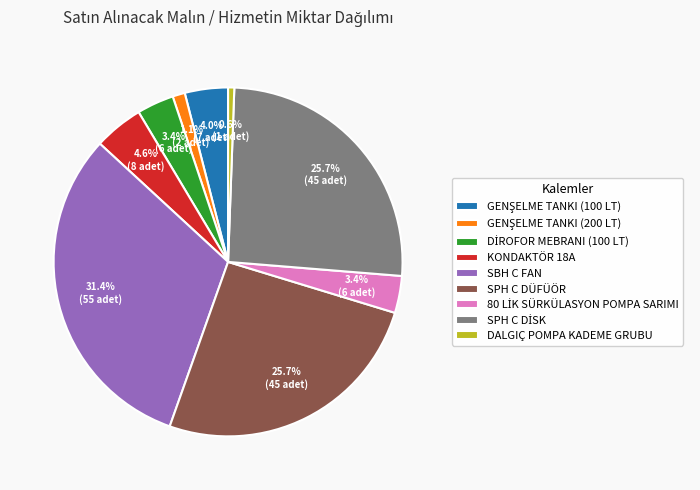

What percentage is NOT represented by SPH C DÜFÜÖR?

74.3%